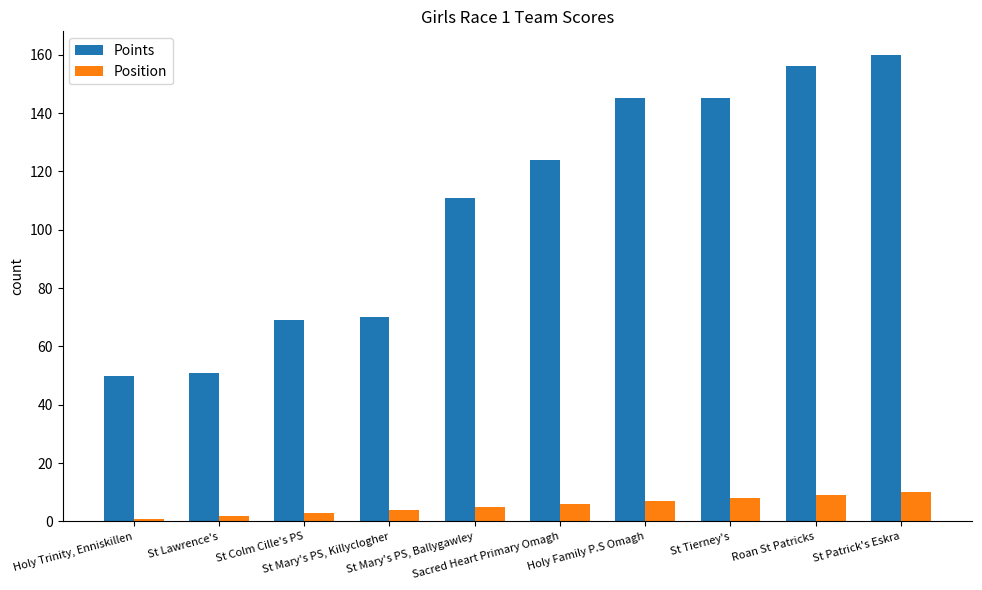

What is the difference between the highest and lowest values at Holy Trinity, Enniskillen?

49